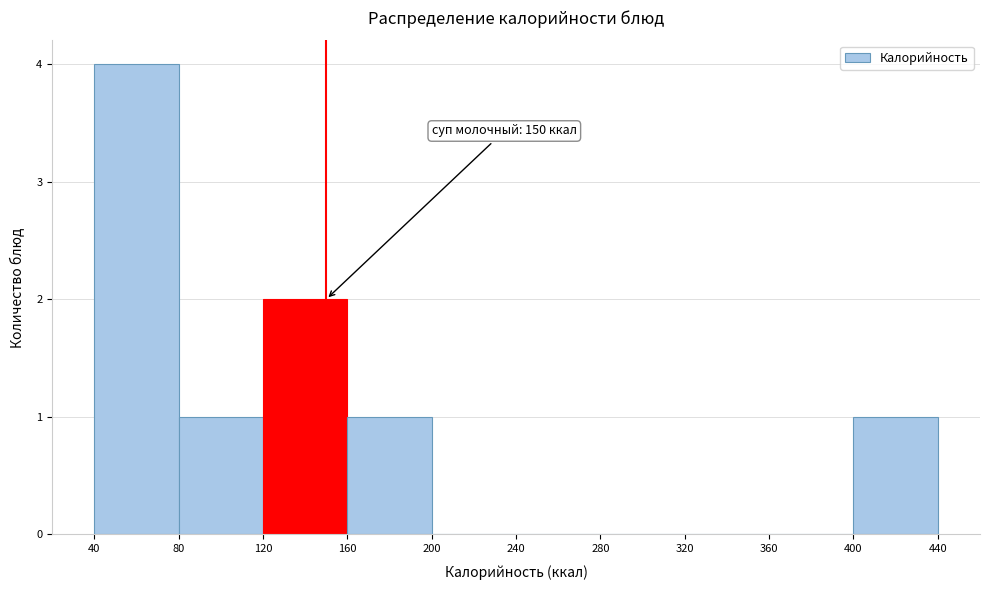

Over which range of the x-axis is the bar tallest?

40 to 80